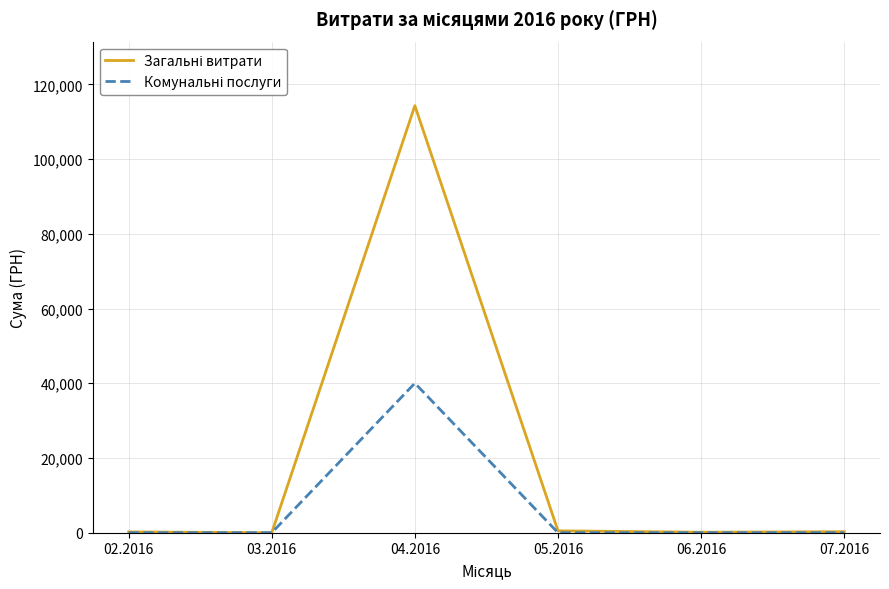

Is this an area chart (filled region under the line)?

No